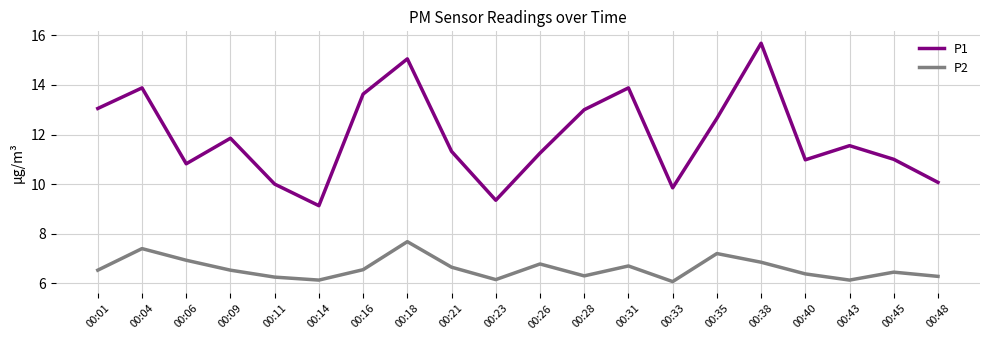

What is the maximum value shown in the chart?

15.7